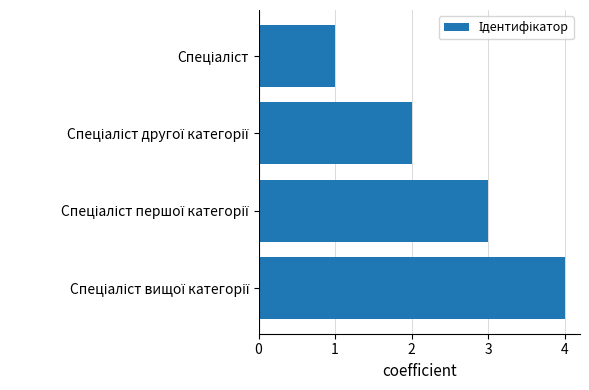

What is the difference between the maximum and minimum values?

3